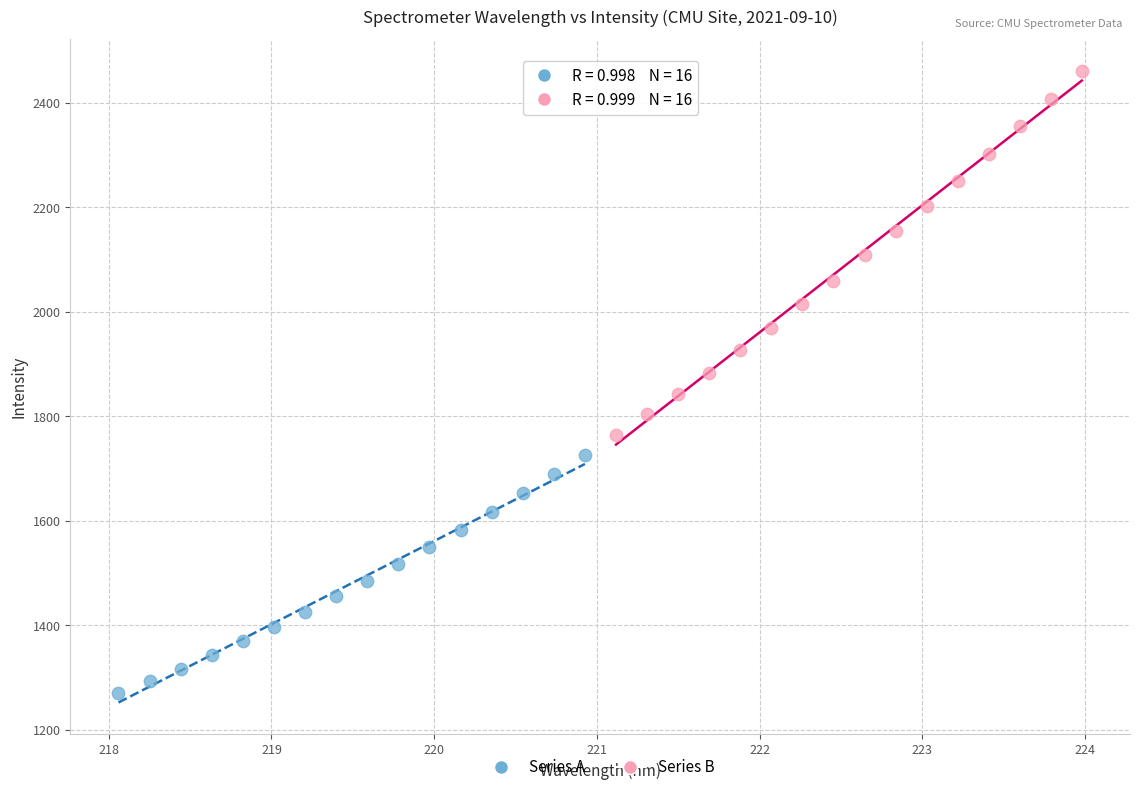

Which series has the largest Y range (max minus min)?

Series B